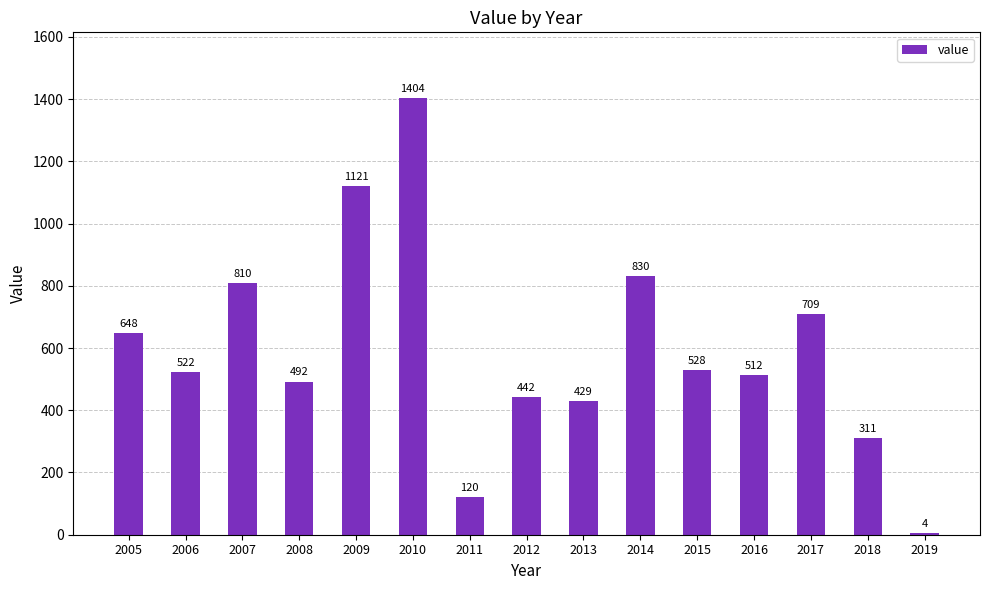

What is the sum of the values at 2005 and 2009?

1769